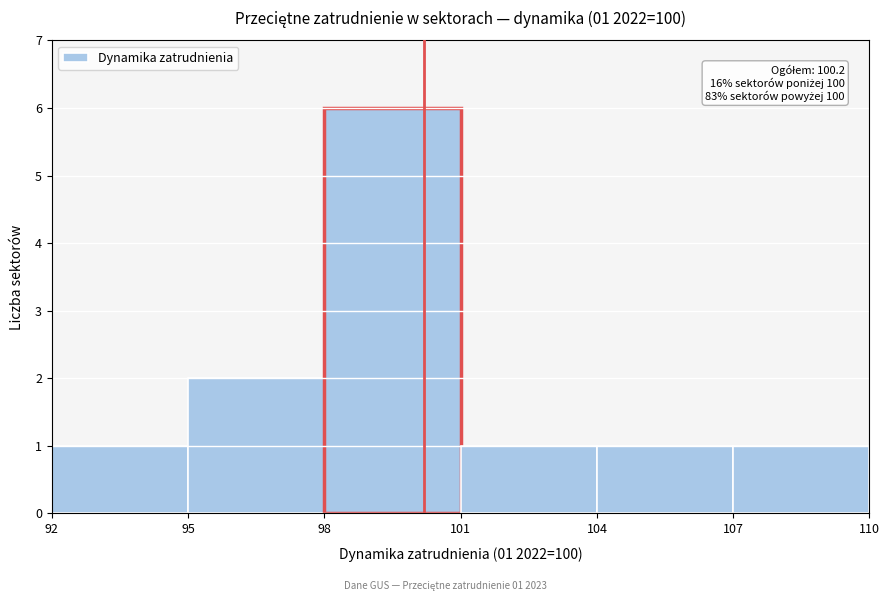

Over which range of the x-axis is the bar tallest?

98 to 101